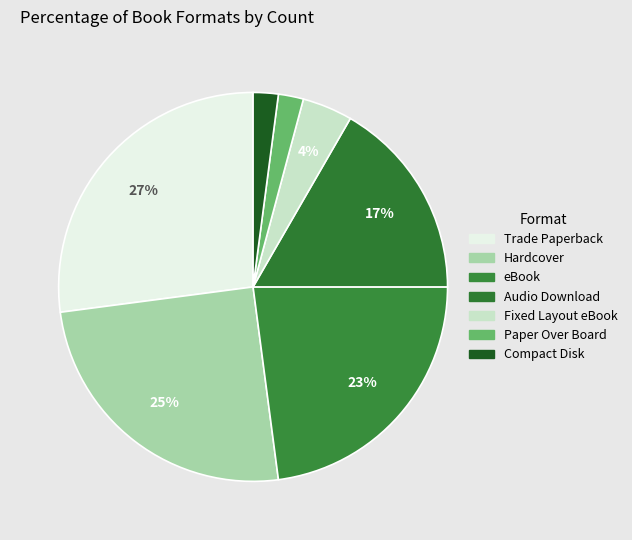

Do Audio Download and Hardcover together represent more than half of the pie?

No